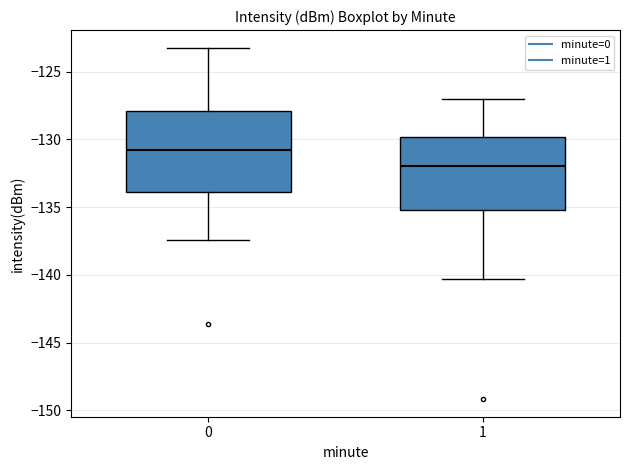

Where is the upper edge of the box at x = 1 on the y-axis? The values are not printed on the chart, so give them approximately, as read against the axis.

-130.0